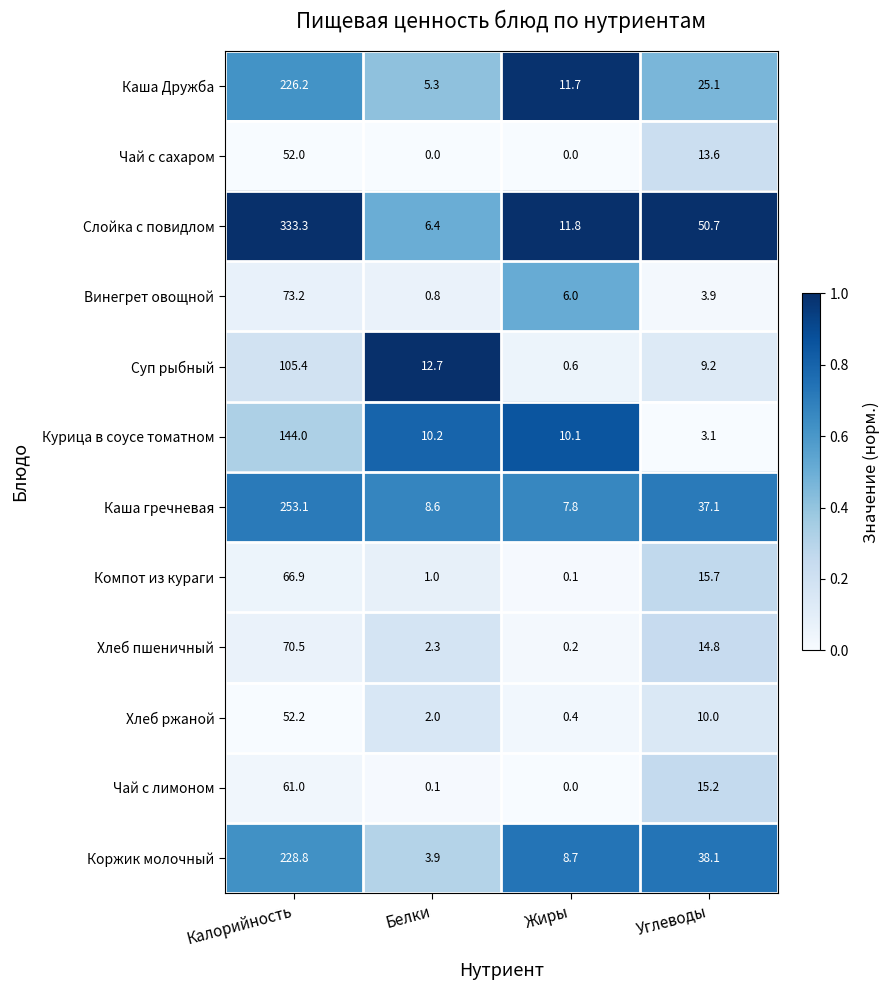

What is the spread (max minus min) of values at Жиры?

11.8